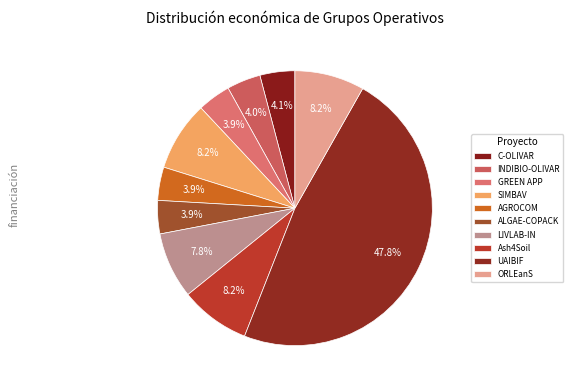

What is the change in value from LIVLAB-IN to UAIBIF?

+2917602